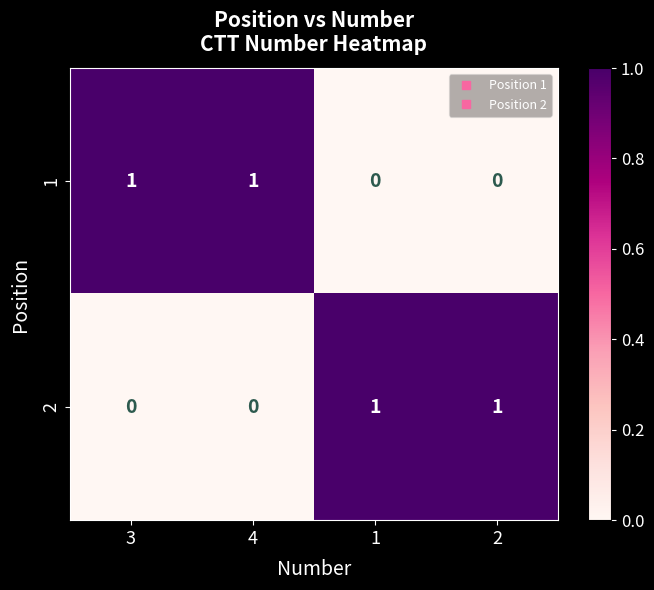

At how many categories does at least one series exceed 0?

4